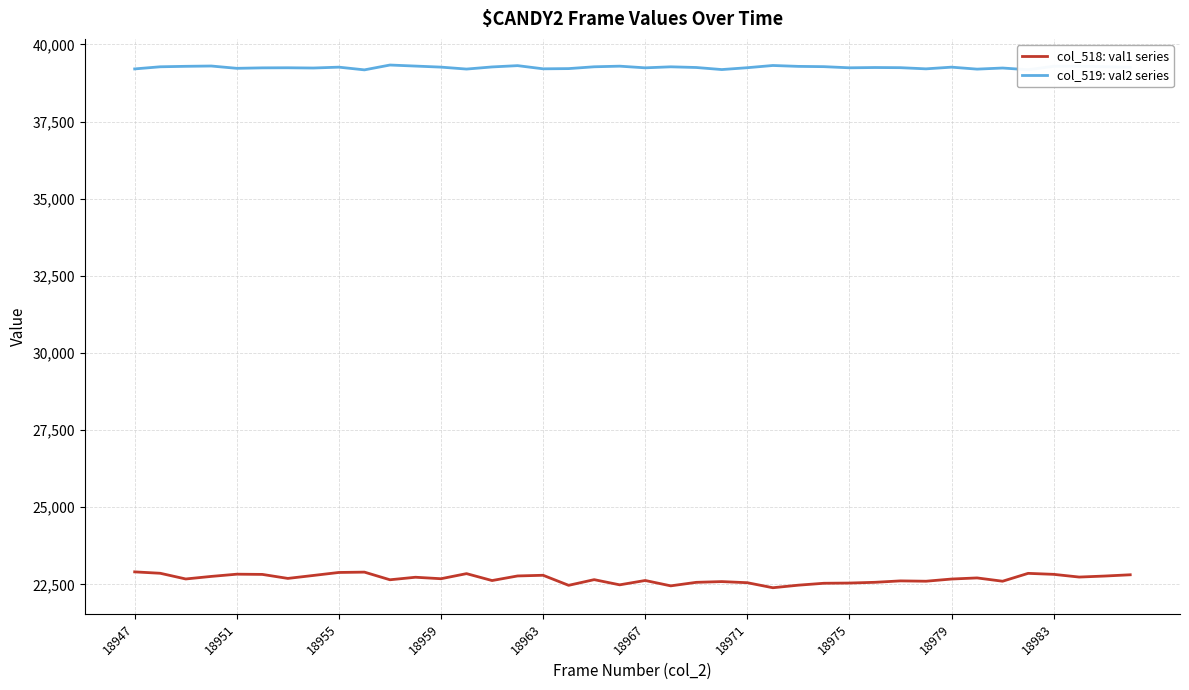

True or false: col_518: val1 series and col_519: val2 series intersect in this chart.

False